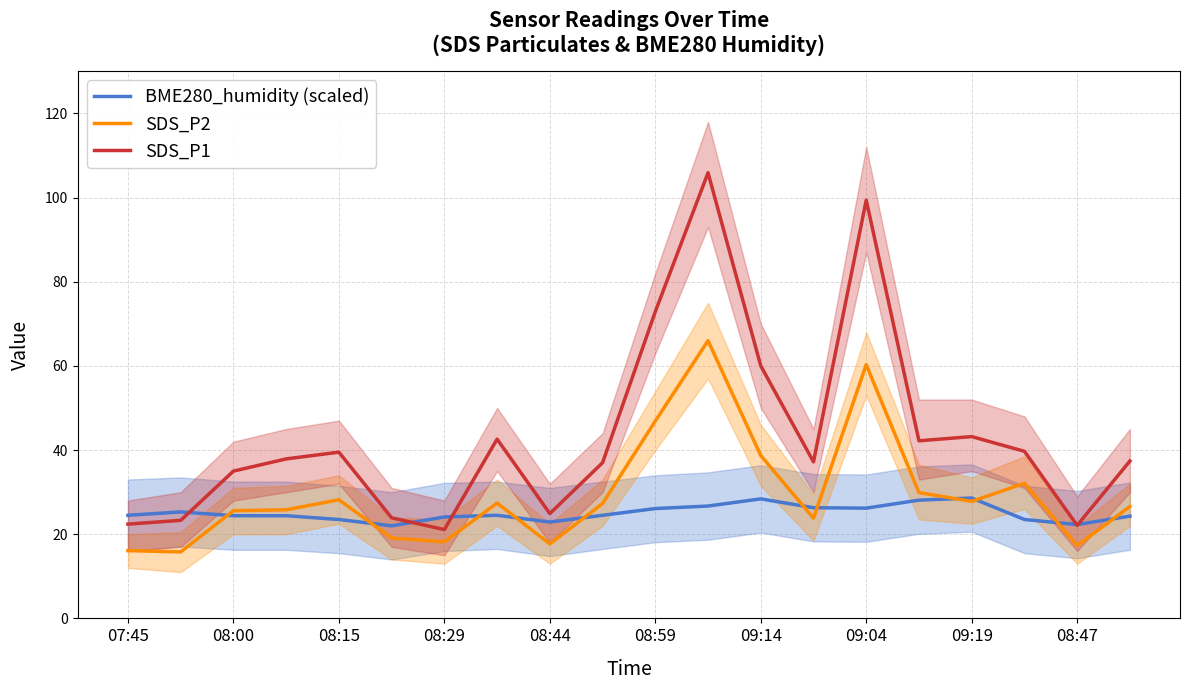

What is the sum of all SDS_P1 values?

867.6